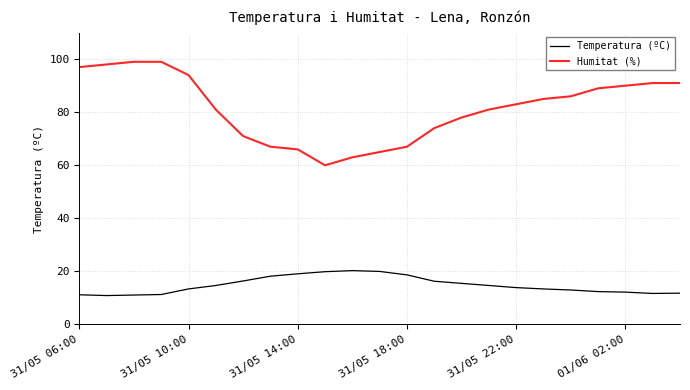

True or false: Humitat (%) and Temperatura (ºC) intersect in this chart.

False